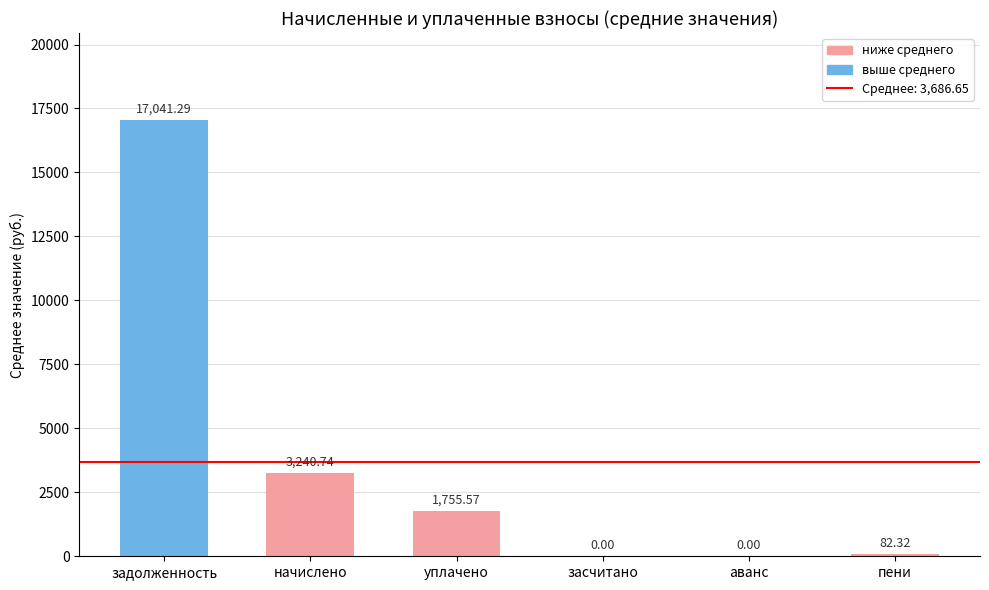

At which label is the value closest to 8520?

начислено